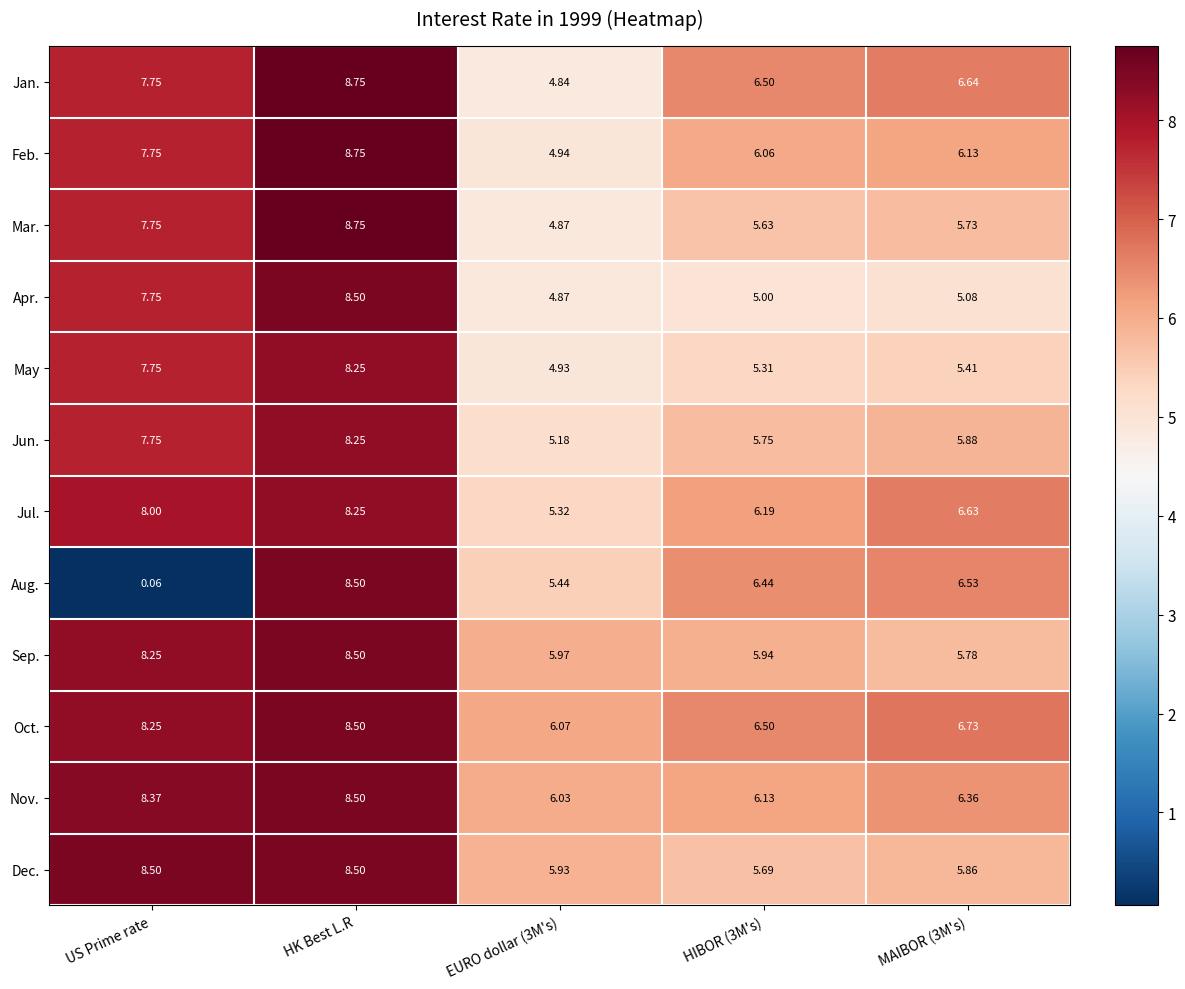

How many distinct data groups are displayed?

12